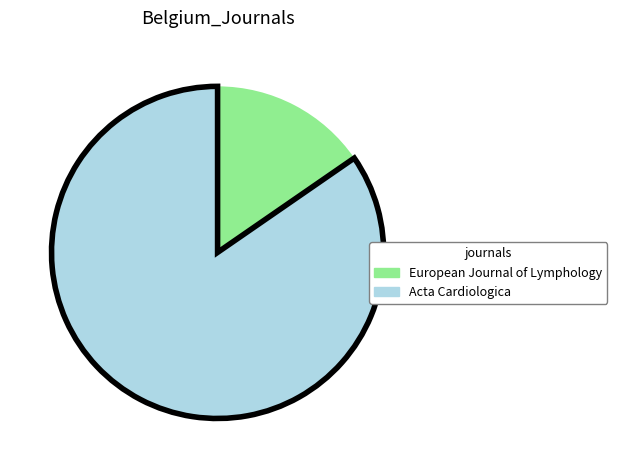

Rank the categories by value from lowest to highest.

European Journal of Lymphology, Acta Cardiologica